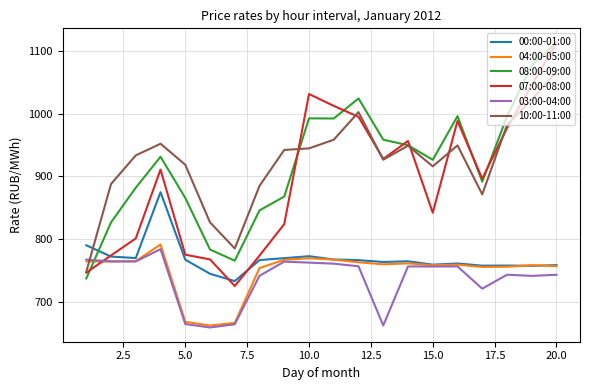

What is the greatest value displayed?

1113.7